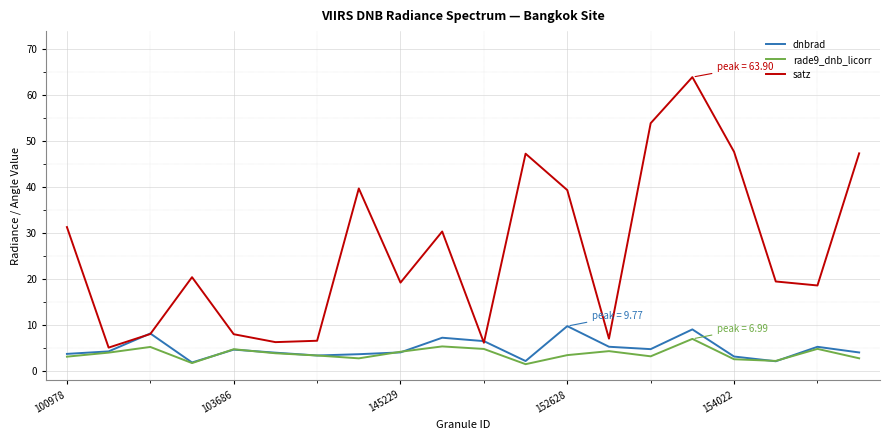

What is the greatest value displayed?

63.9